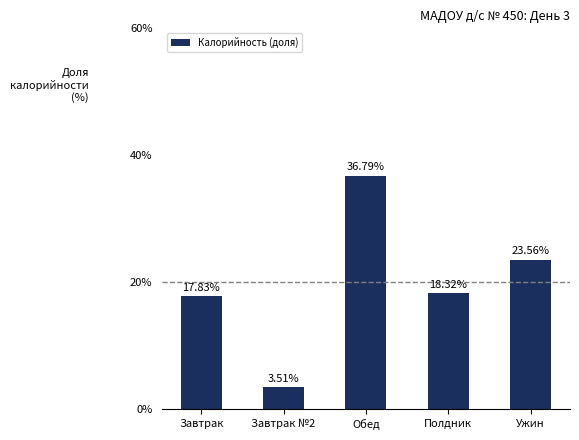

Which category has the highest value across all series?

Обед